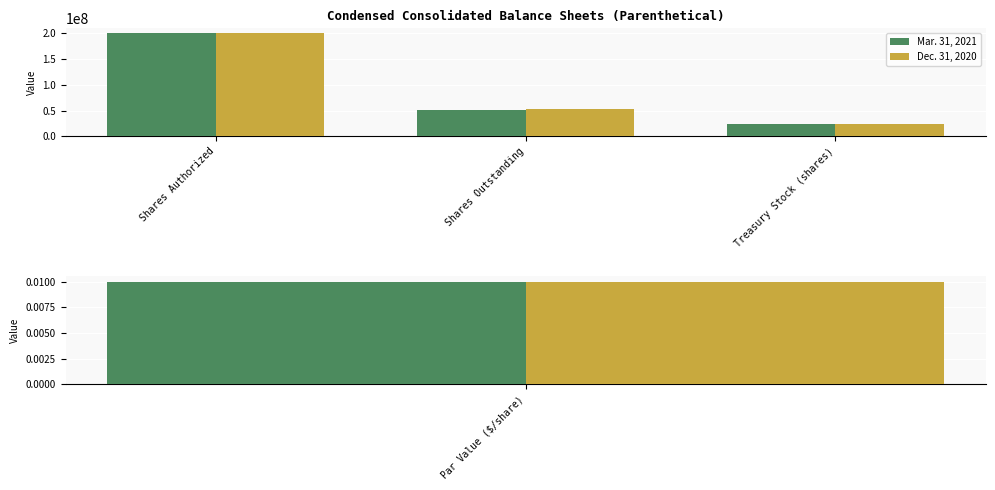

What are all the series names shown in the legend?

Mar. 31, 2021, Dec. 31, 2020